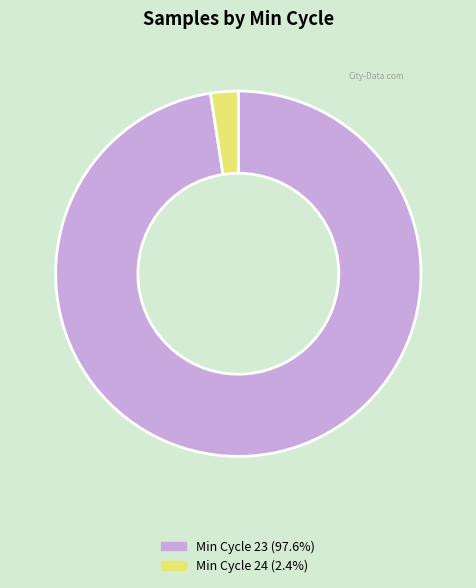

Combined, do Min Cycle 24 (2.4%) and Min Cycle 23 (97.6%) account for over 50%?

Yes